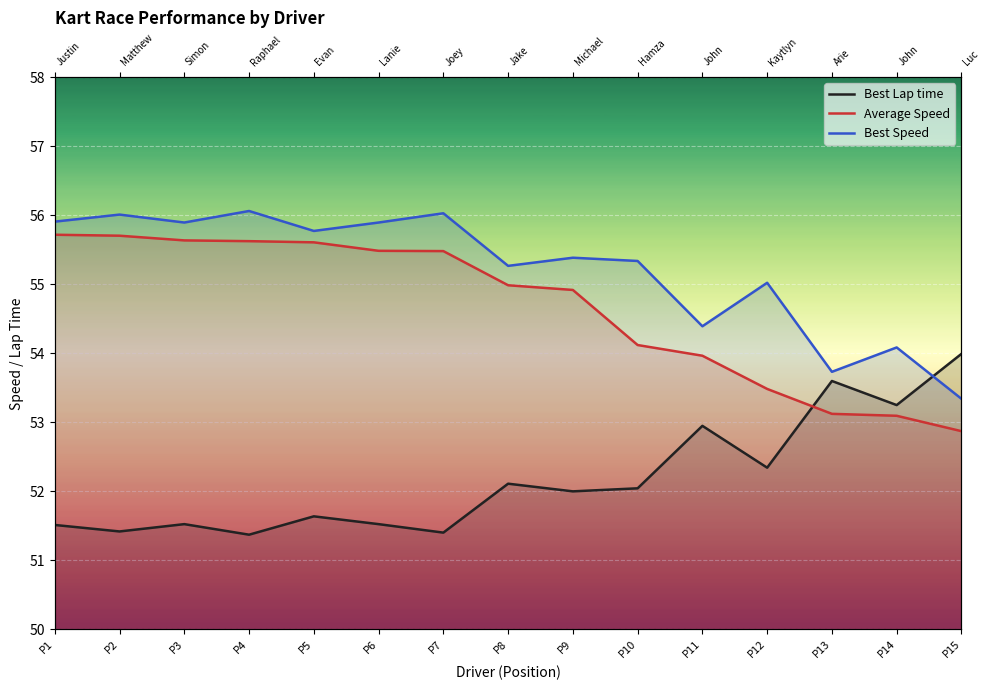

What is the difference between the maximum and second lowest values?

2.6